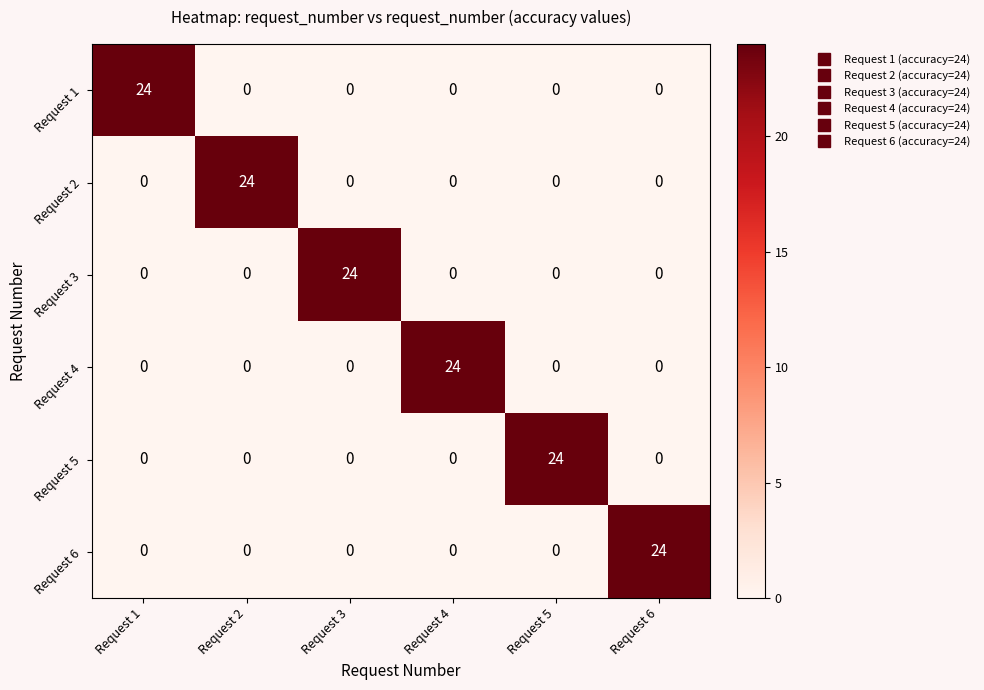

At how many categories does at least one series exceed 21?

6